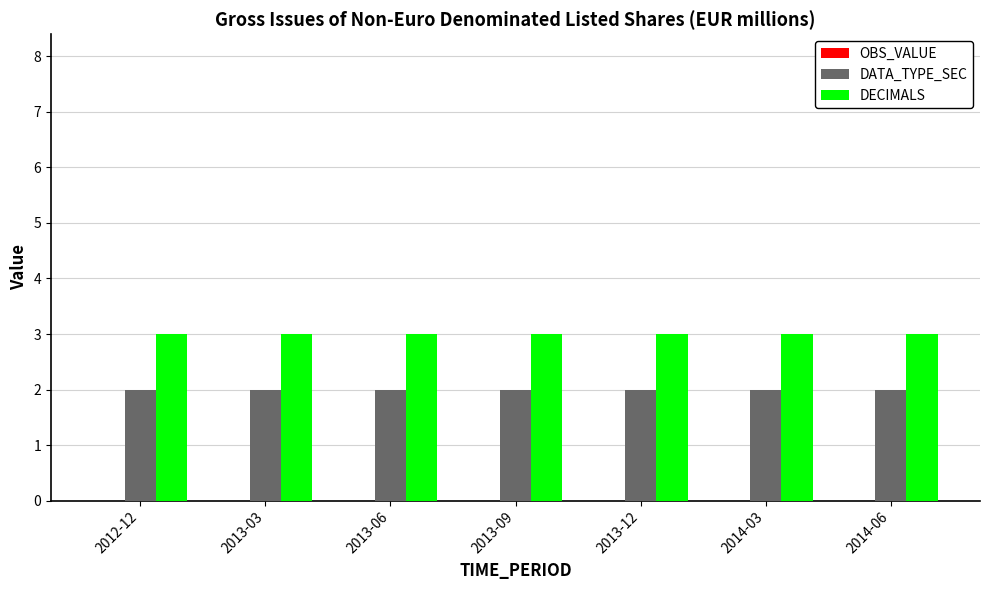

Which series has the largest total across all categories?

DECIMALS